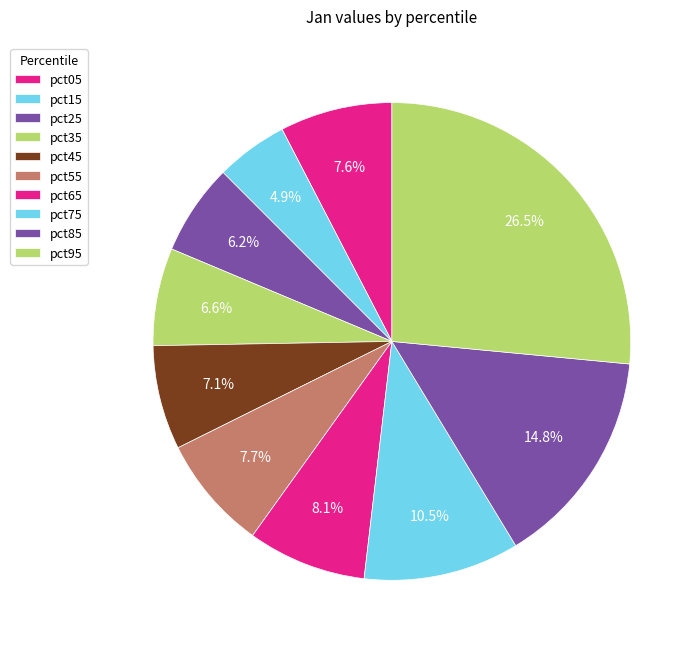

How many slices are in this pie chart?

10